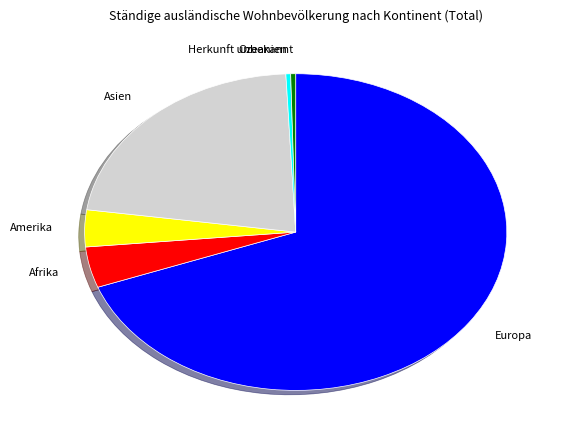

How many segments does this pie chart have?

6